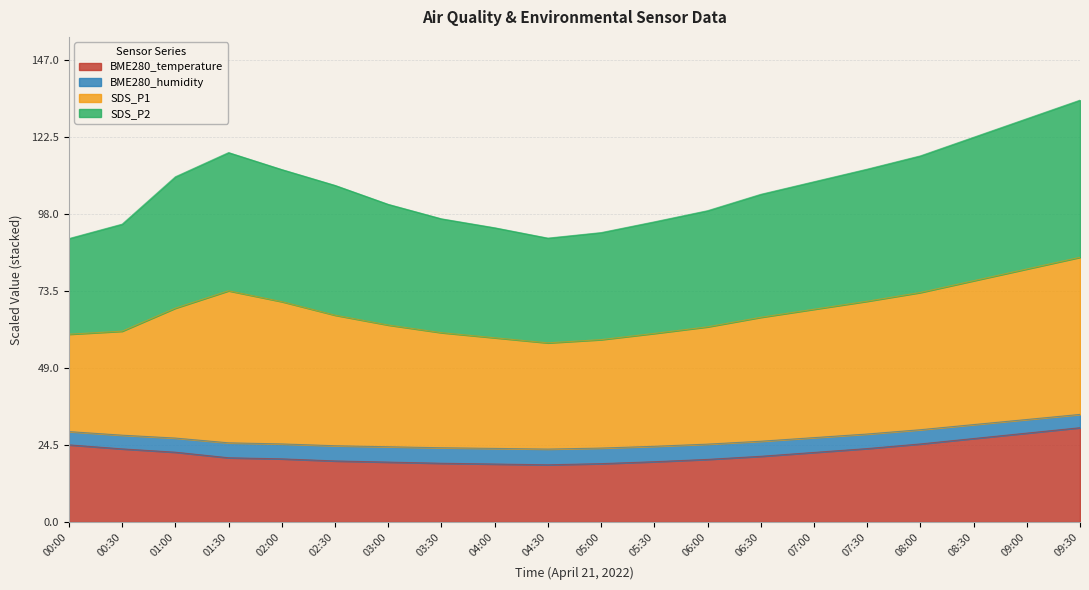

Is it true that BME280_temperature equals 5.1 at 02:00?

False